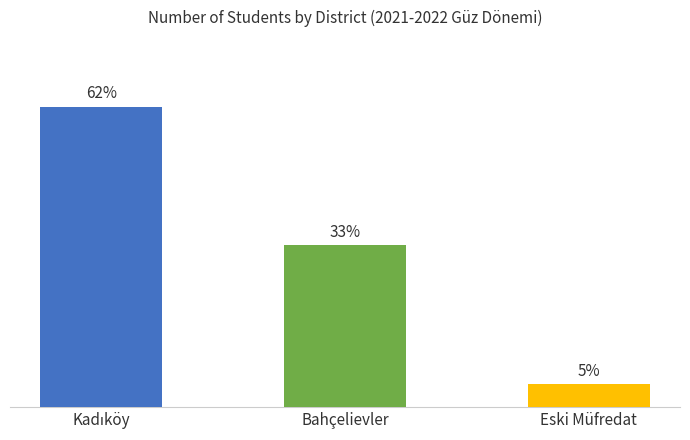

How many values exceed 7?

1